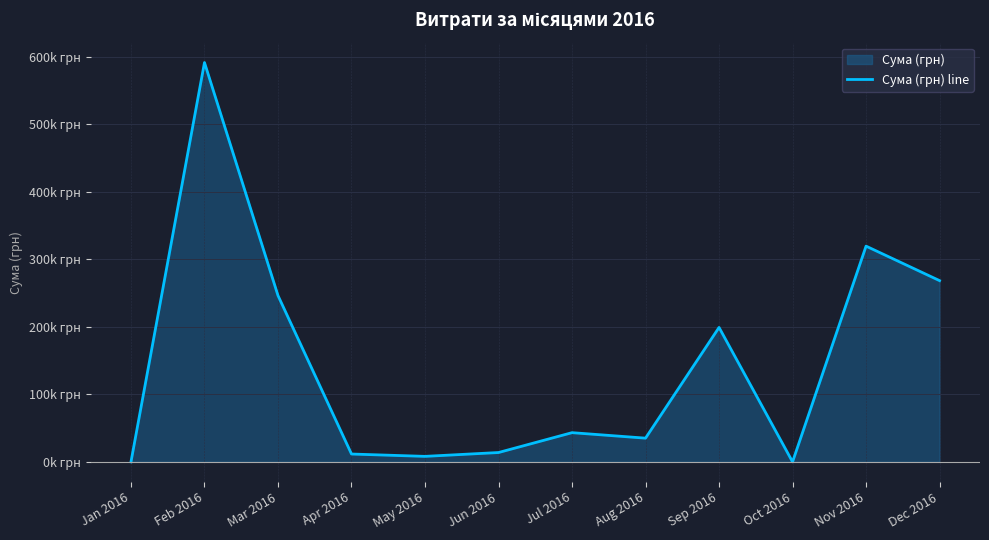

How many lines are shown in the chart?

1